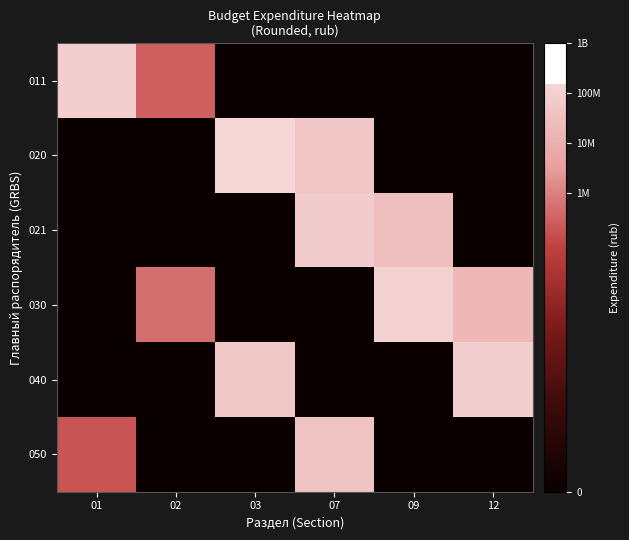

At which category is the sum across all series the highest?

07